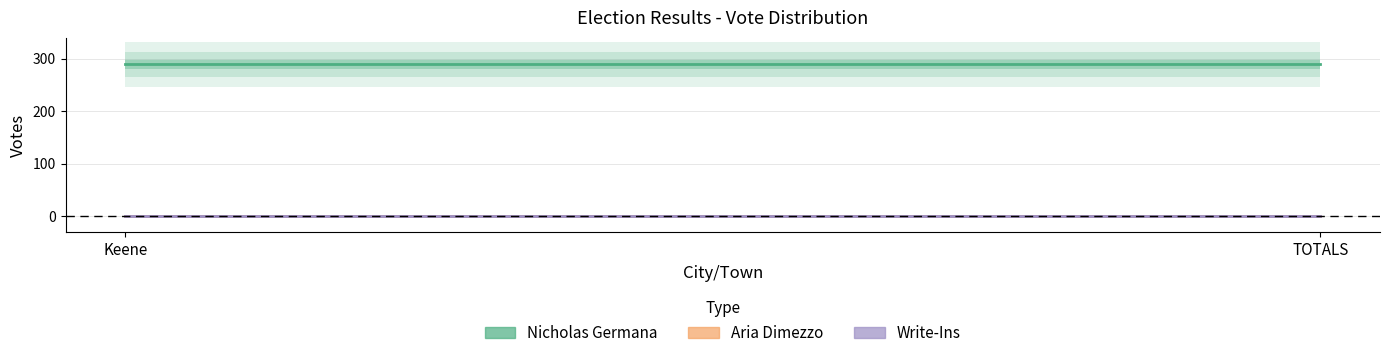

At how many categories does at least one series exceed 150?

2